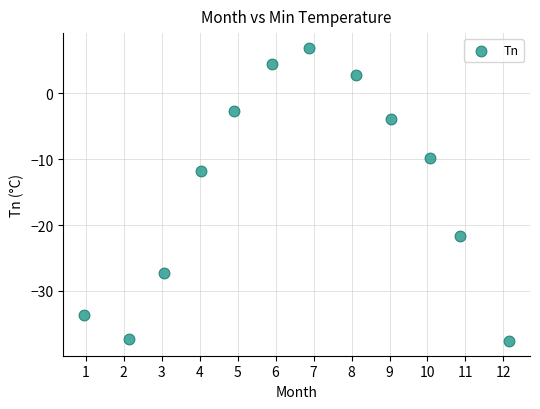

What is the range of X values (max minus min)?

11.2